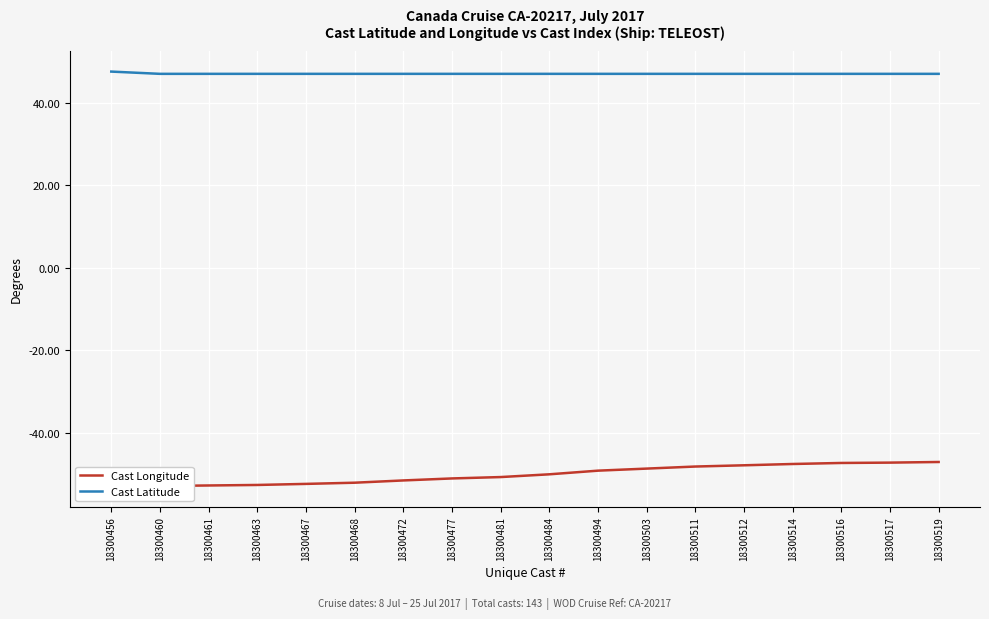

At which label is Cast Longitude closest to -49?

18300494